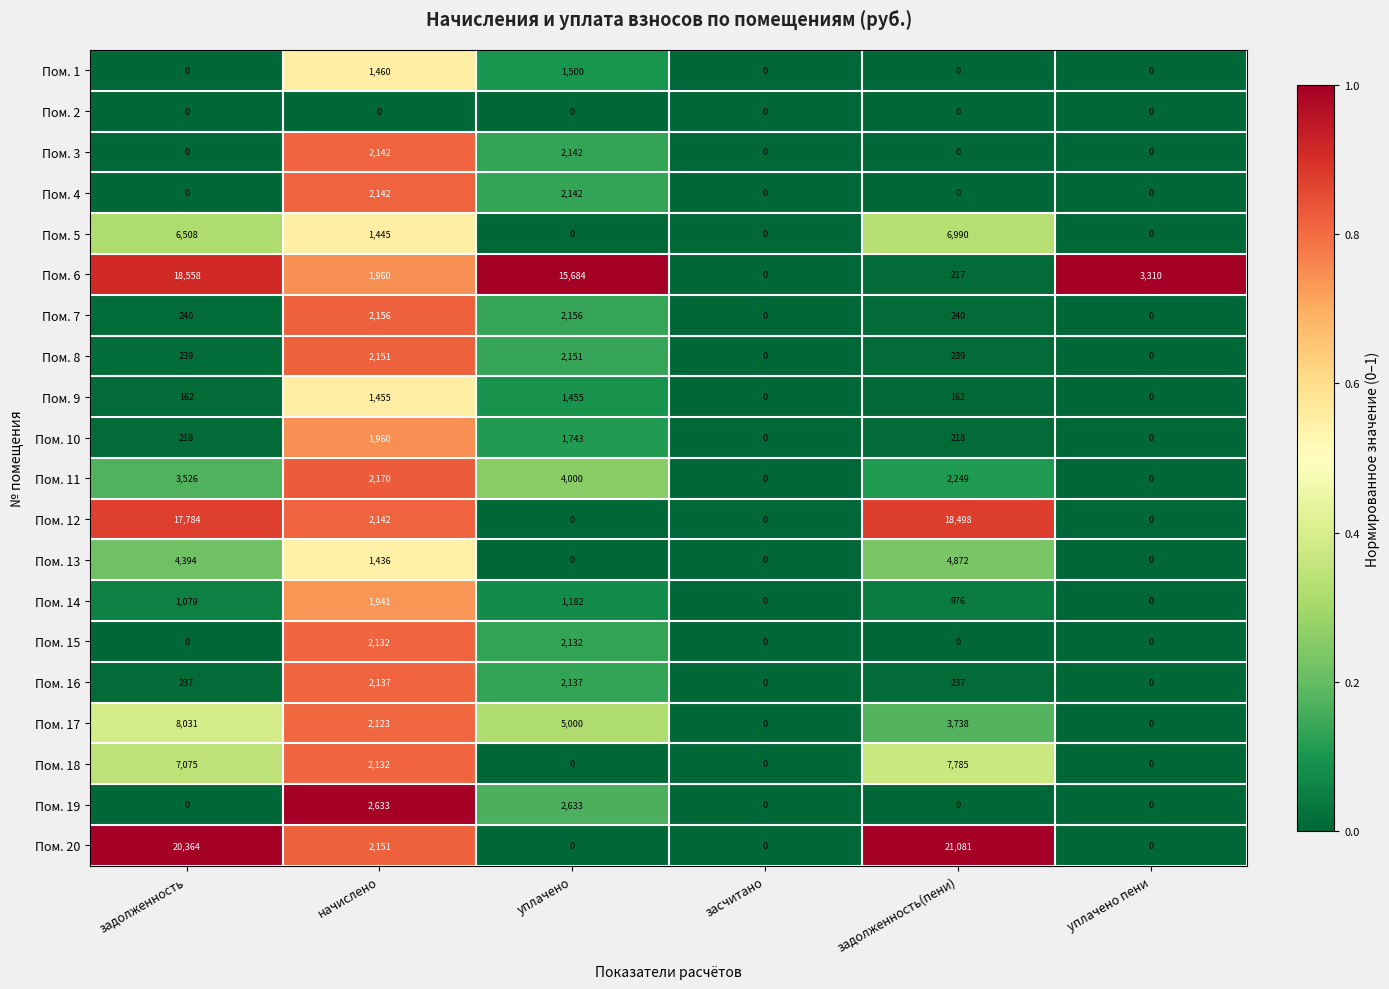

Which series has the largest total across all categories?

Пом. 20